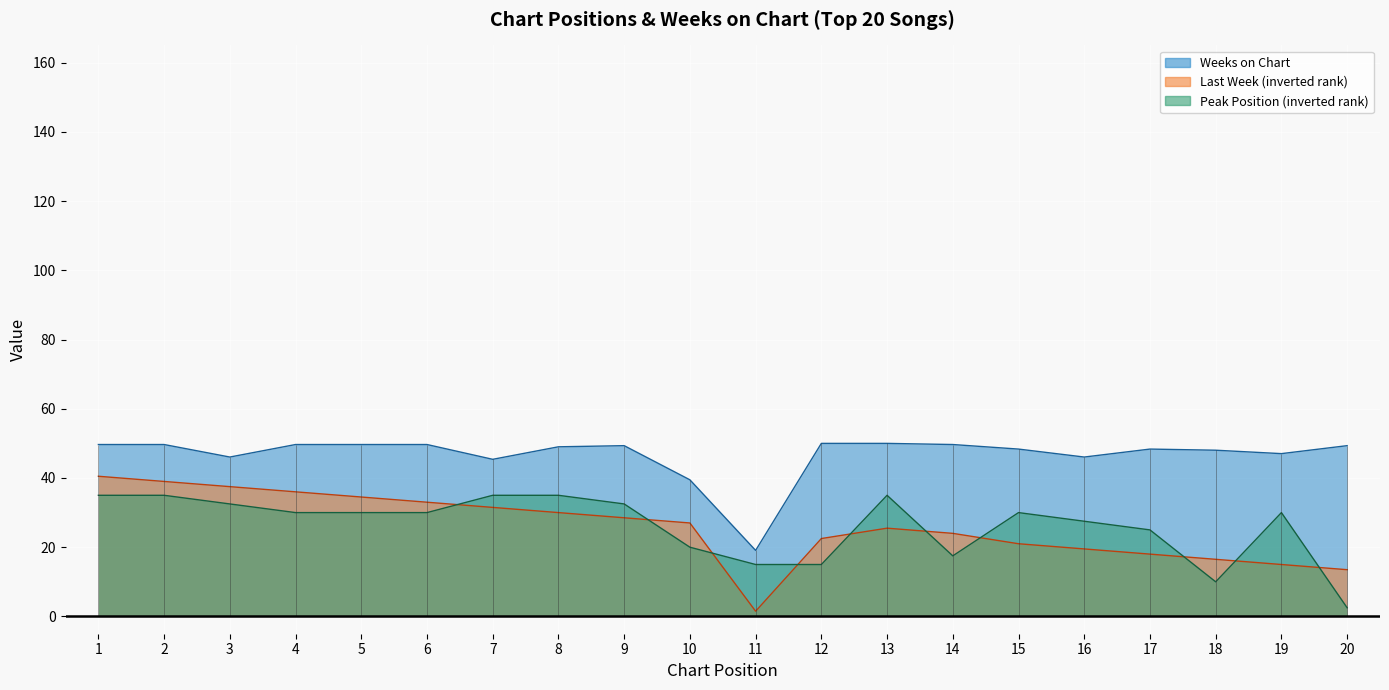

True or false: Last Week has more than 0 points higher than both neighbors.

True